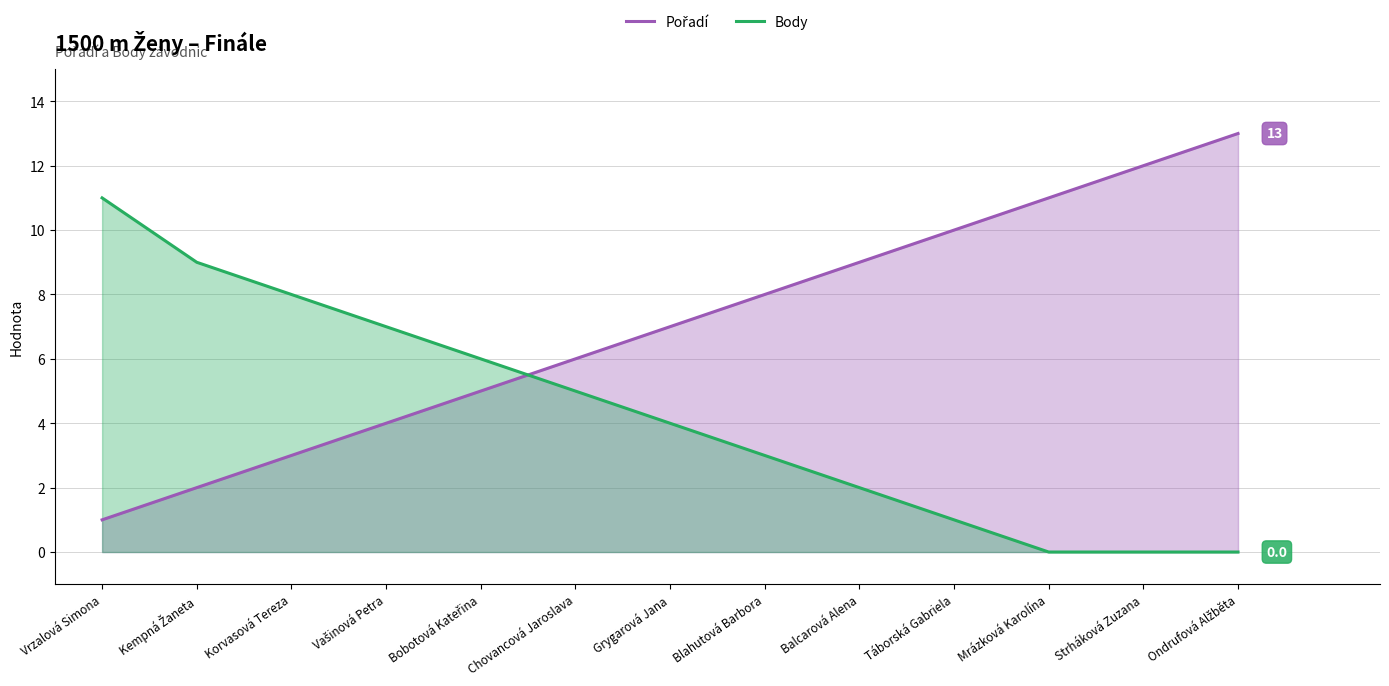

What are all the series names shown in the legend?

Pořadí, Body